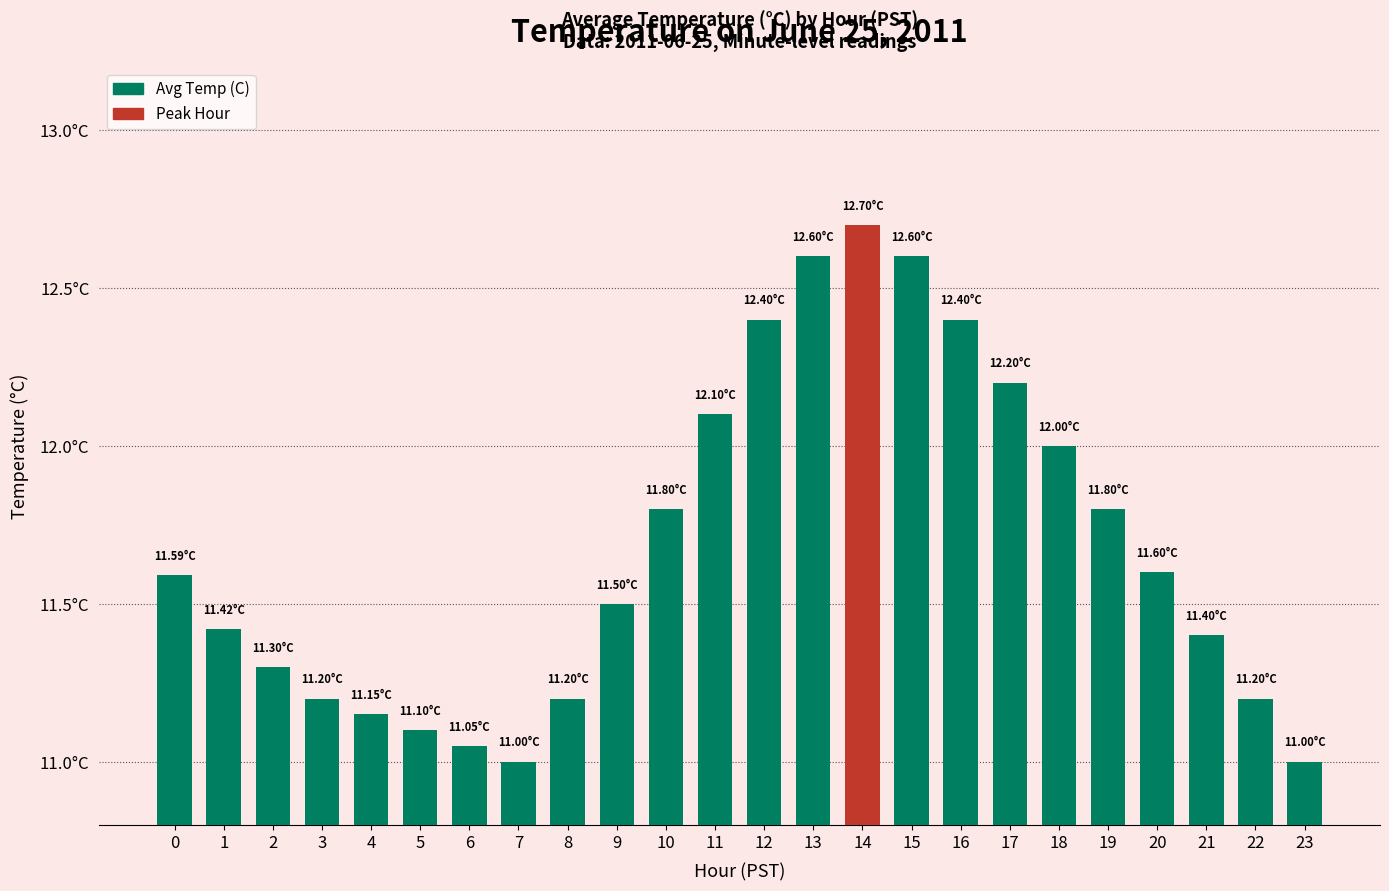

Does the chart contain any negative values?

No